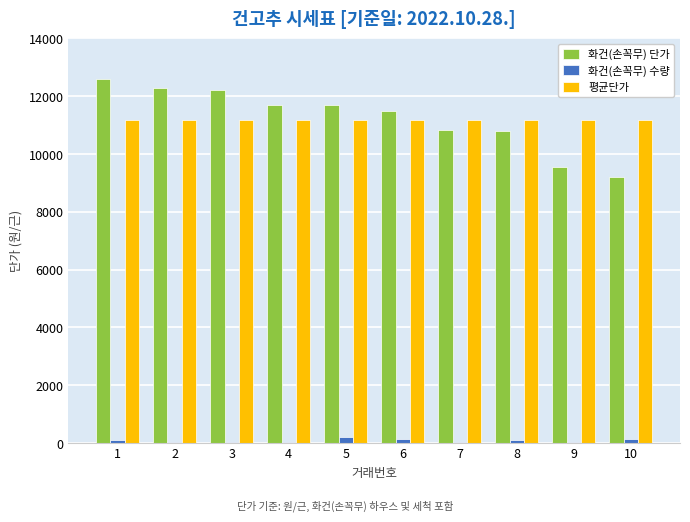

Which label corresponds to the largest value in the chart?

1